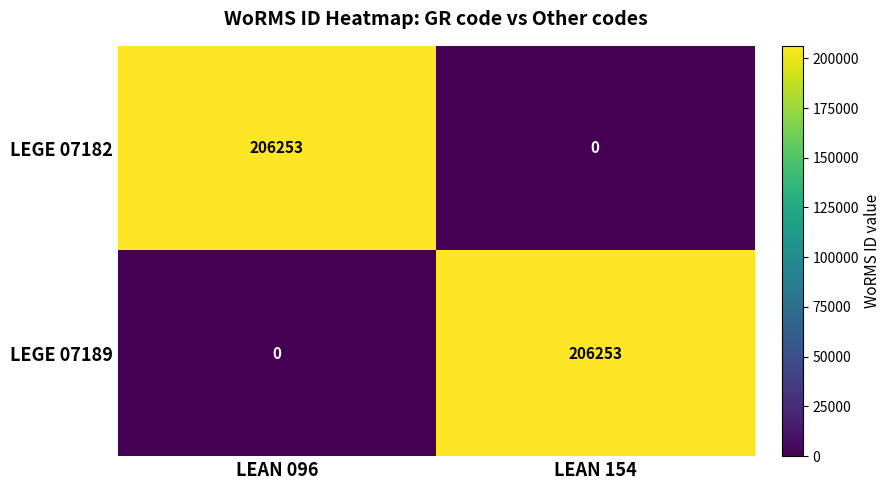

What is the total value across all series at LEAN 154?

206253